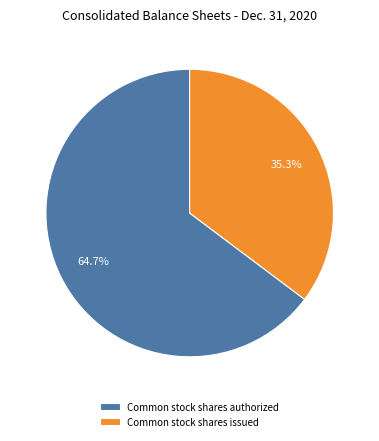

To the nearest percent, what percentage of the pie is Common stock shares issued?

35%